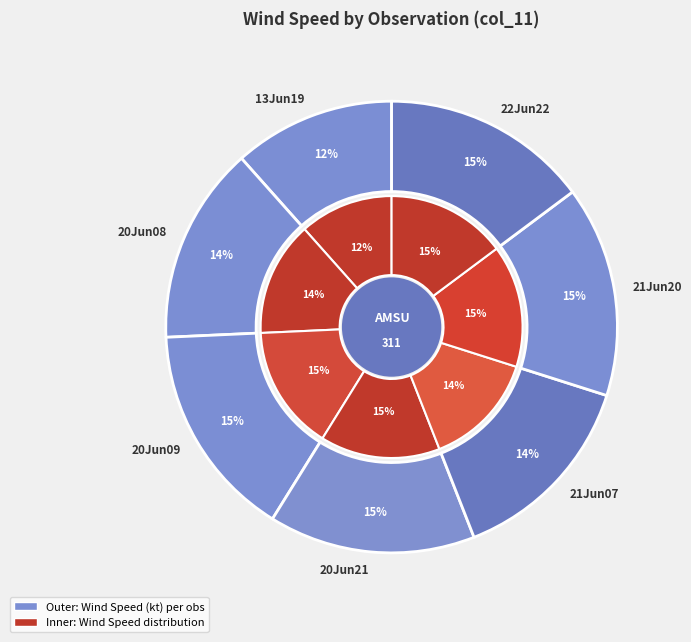

What is the ratio of the value at 201306222209 to the value at 201306202117?

1.0